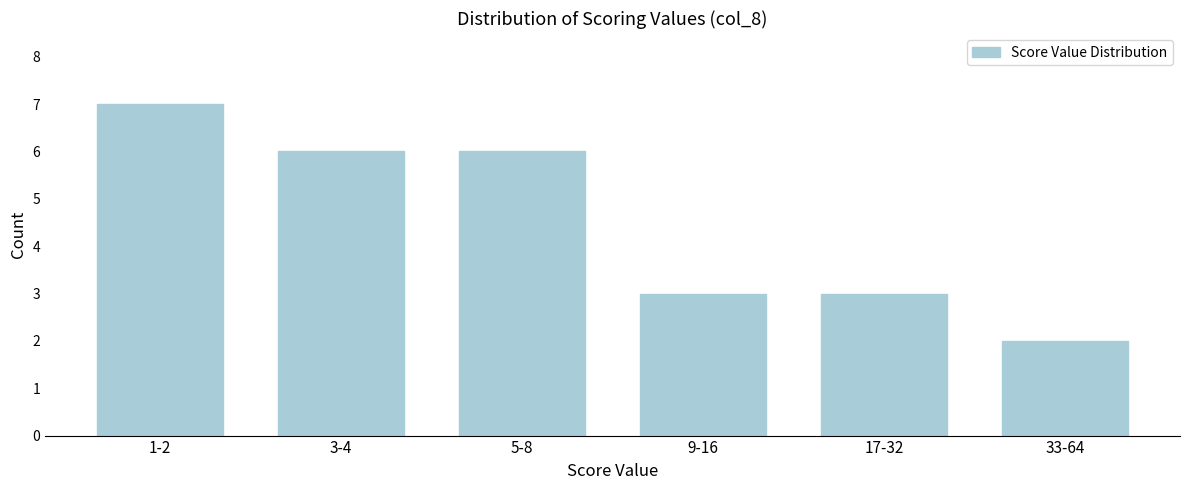

Reading left to right, transcribe all the data shown in this chart.

1-2=7	3-4=6	5-8=6	9-16=3	17-32=3	33-64=2